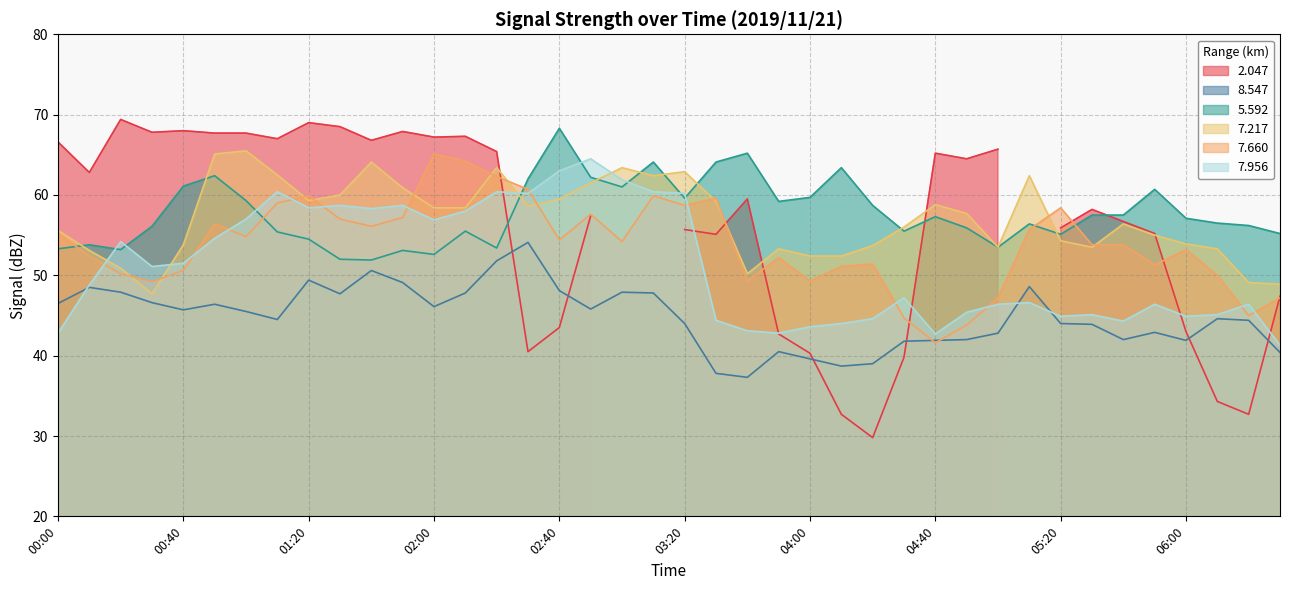

What is the sum of all 7.660 values?

2153.7